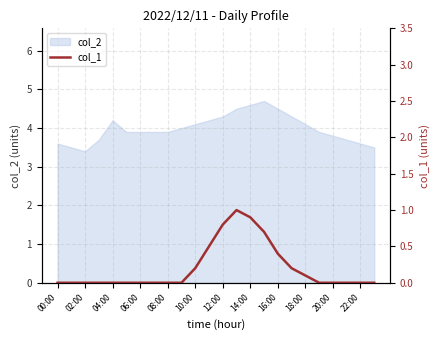

Reading left to right, extract all data points from this chart.

0.0	0.0	0.0	0.0	0.0	0.0	0.0	0.0	0.0	0.0	0.2	0.5	0.8	1.0	0.9	0.7	0.4	0.2	0.1	0.0	0.0	0.0	0.0	0.0